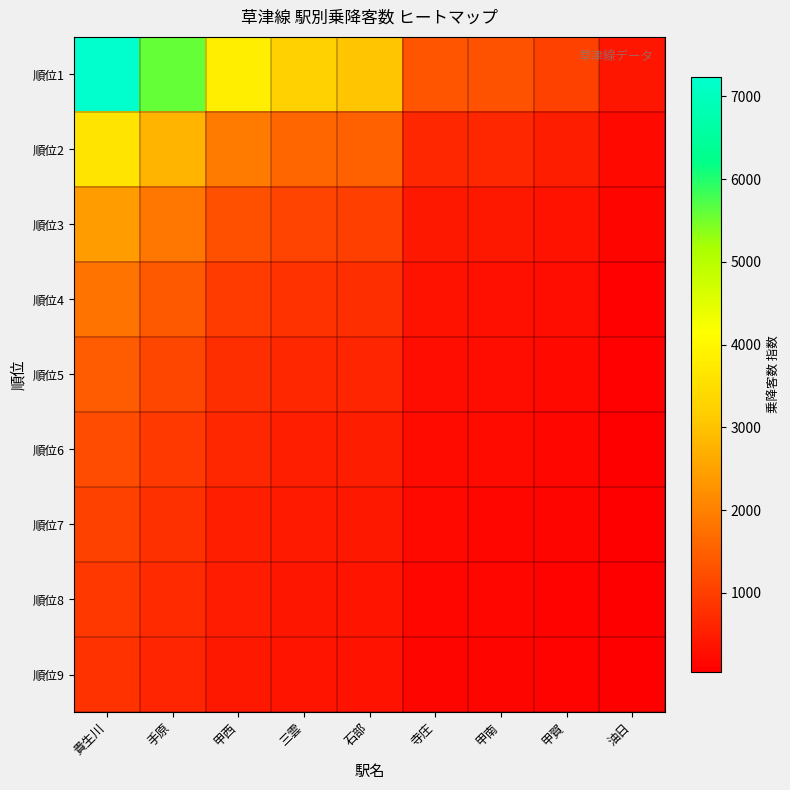

Rank the series at 貴生川 from highest to lowest value.

順位1, 順位2, 順位3, 順位4, 順位5, 順位6, 順位7, 順位8, 順位9